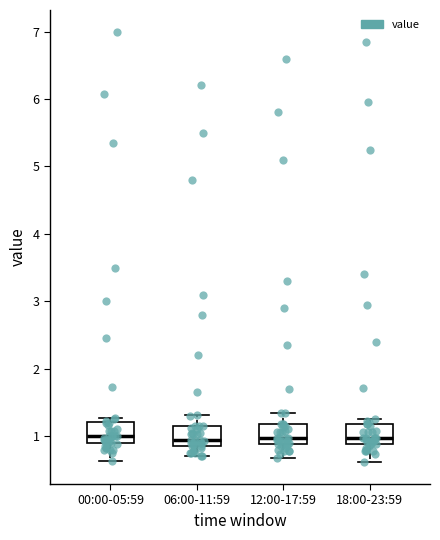

Reading left to right, transcribe this box plot: for each box, give where its median line is, the range the box spans, and where its two whiskers end, as read against the y-axis. The values are not printed on the chart, so give them approximately, as read against the axis.

00:00-05:59: median 1.0, box 0.9 to 1.2, whiskers 0.6 to 1.3
06:00-11:59: median 1.0, box 0.9 to 1.2, whiskers 0.7 to 1.3
12:00-17:59: median 1.0, box 0.9 to 1.2, whiskers 0.7 to 1.4
18:00-23:59: median 1.0, box 0.9 to 1.2, whiskers 0.6 to 1.3